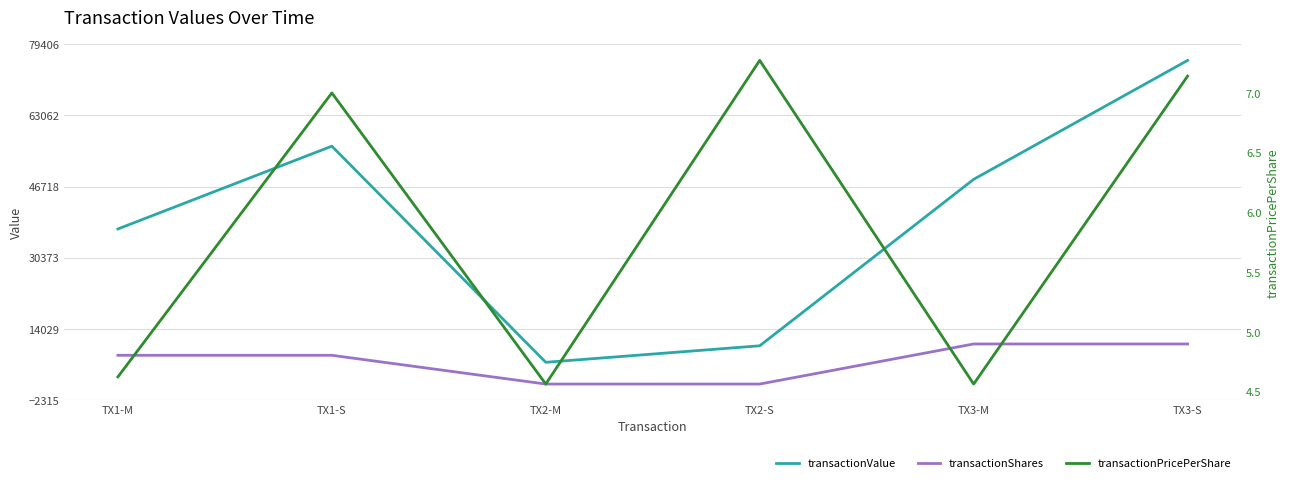

What is the label of the 3rd point from the right?

TX2-S